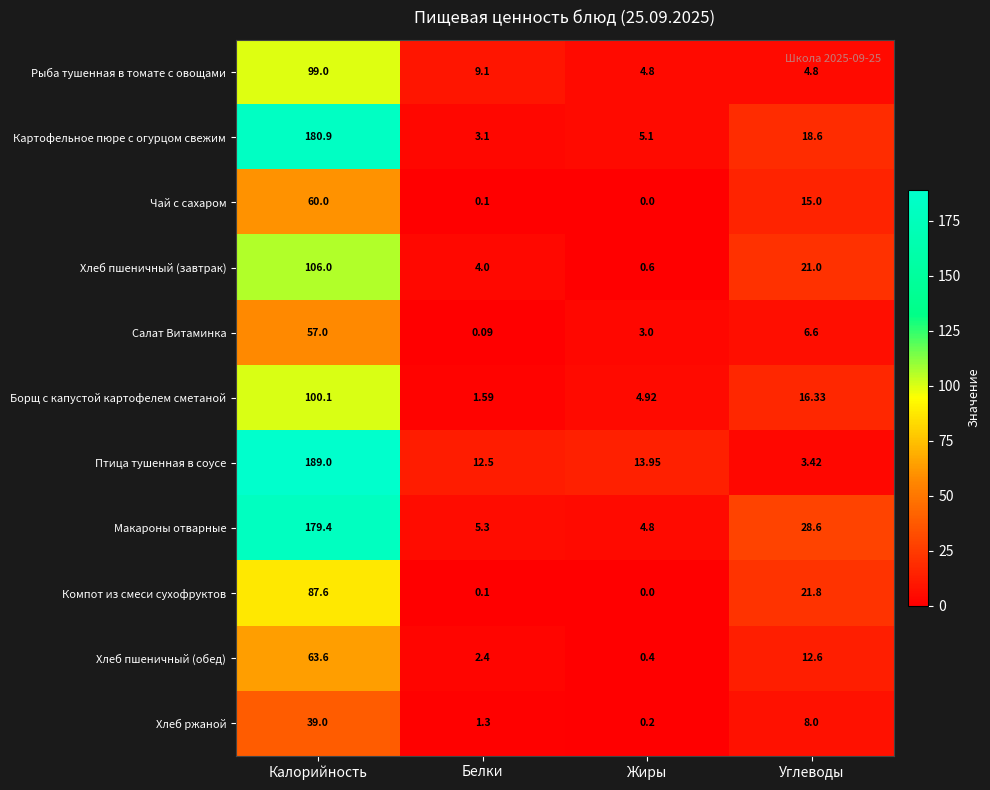

Which series has the widest spread of values?

Птица тушенная в соусе